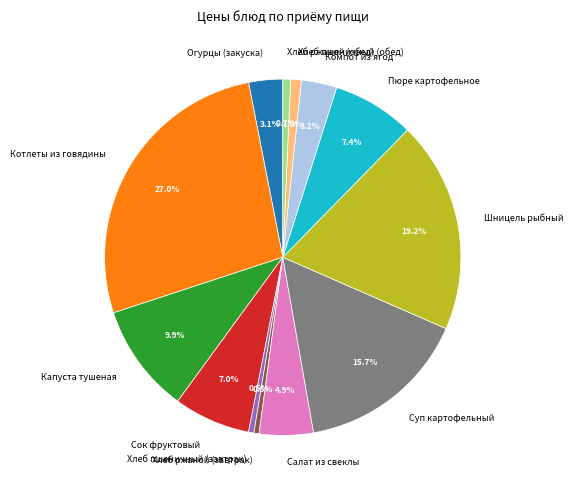

Approximately how many times larger is the value at Хлеб пшеничный (обед) compared to Капуста тушеная?

0.1